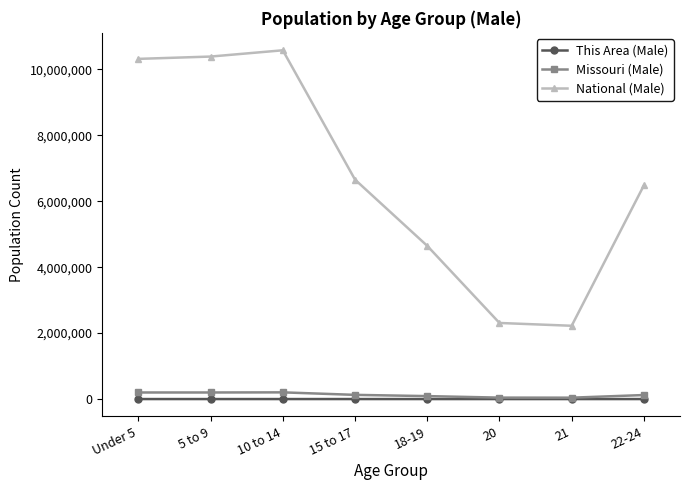

Is the value of This Area (Male) at 5 to 9 greater than the value of National (Male) at 15 to 17?

No